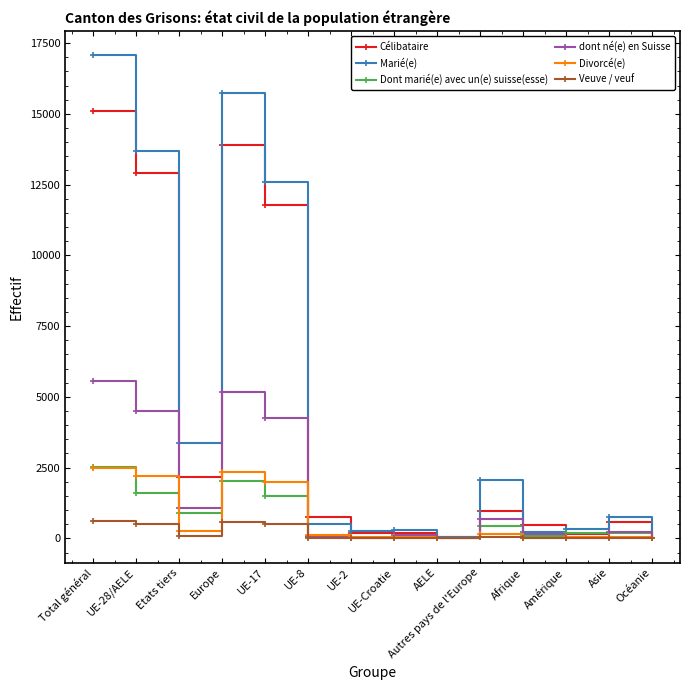

Which series has the largest range (max minus min)?

Marié(e)